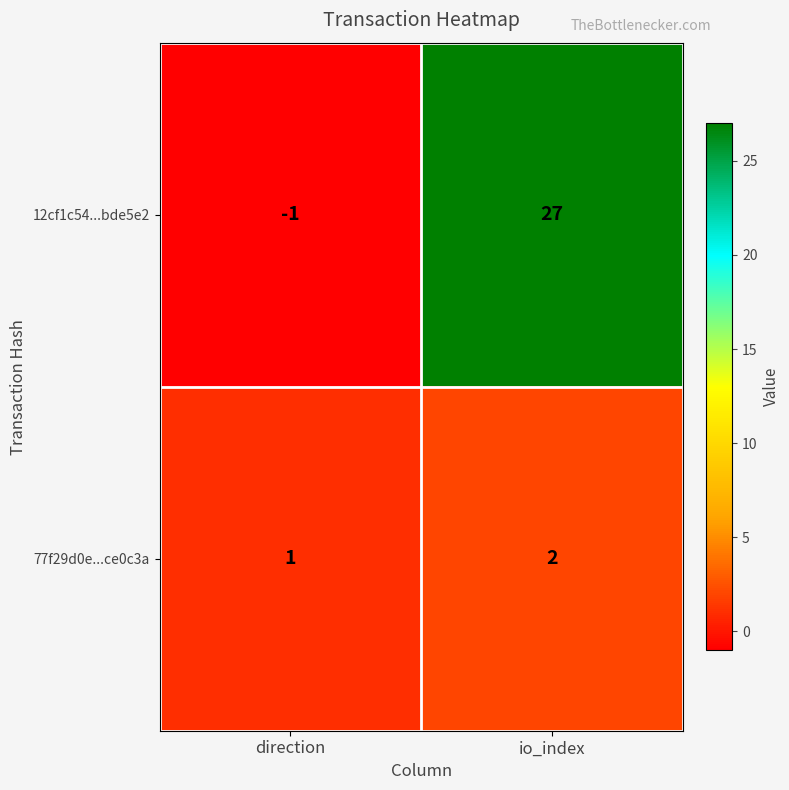

Rank the categories by 77f29d0e...ce0c3a value from lowest to highest.

direction, io_index